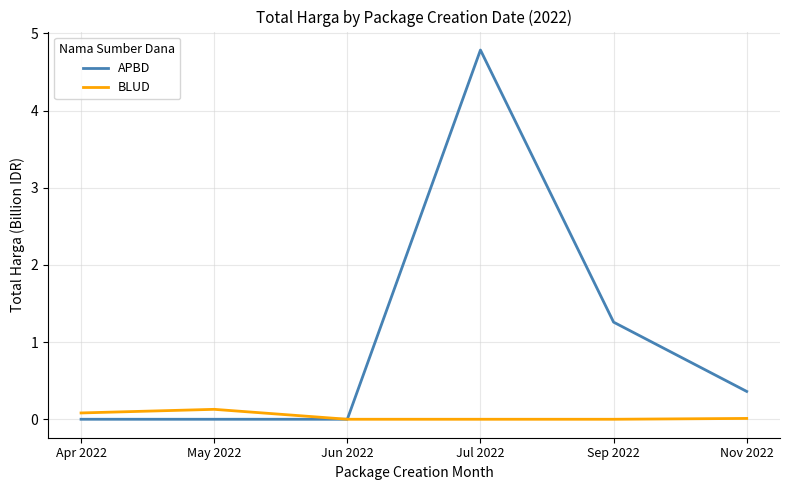

Does the chart display data point markers on the line(s)?

No